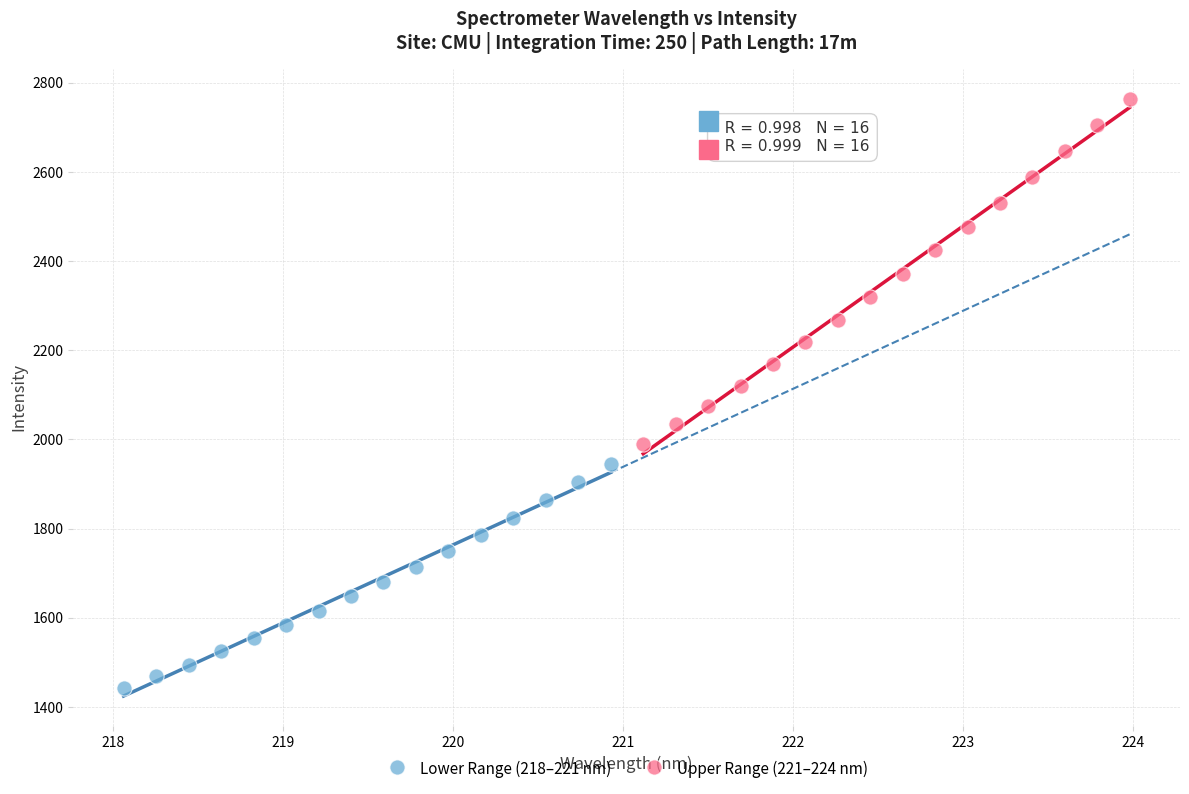

Which series reaches the minimum Y coordinate?

Lower Range (218–221 nm)